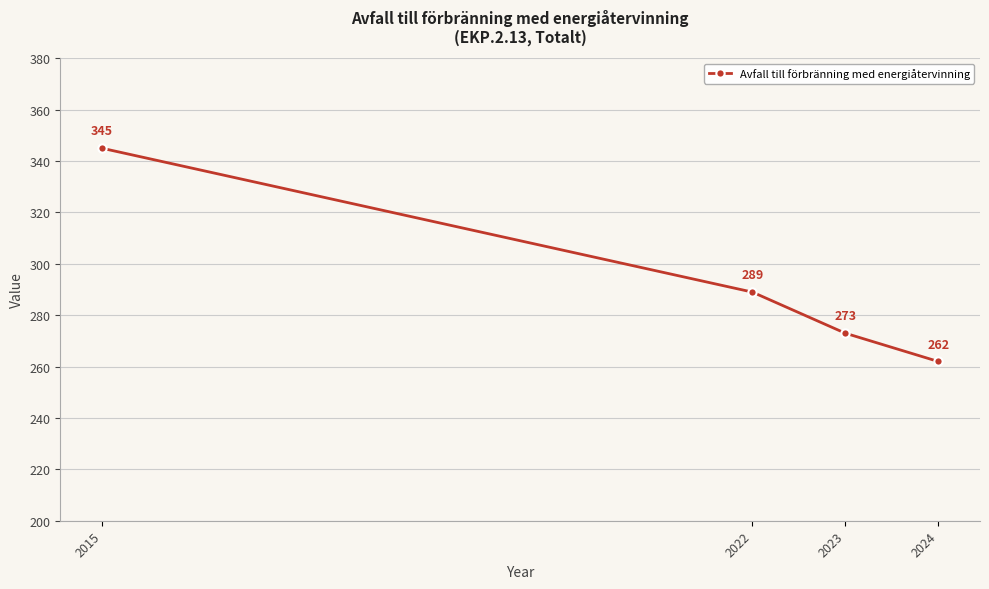

At which label does the data first exceed 289?

2015